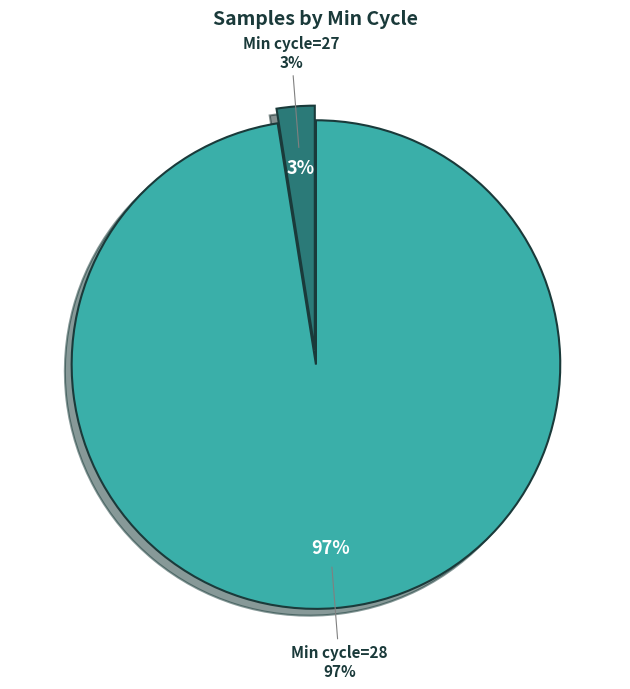

The 30 slice represents 1% of the pie. True or false?

False